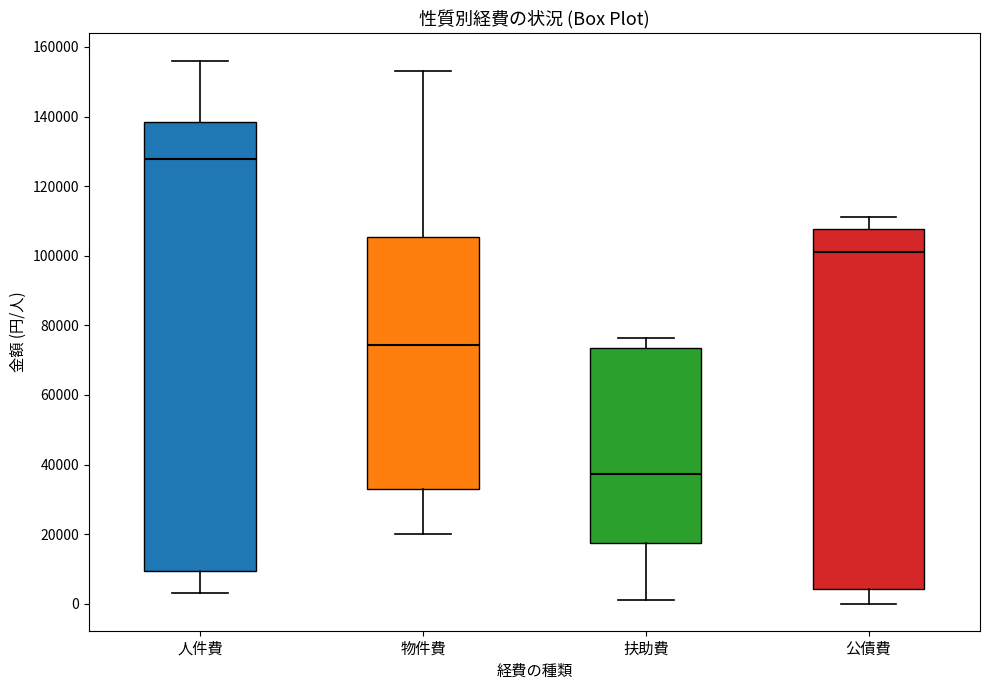

Which box is the tallest, from its lower edge to its upper edge?

人件費